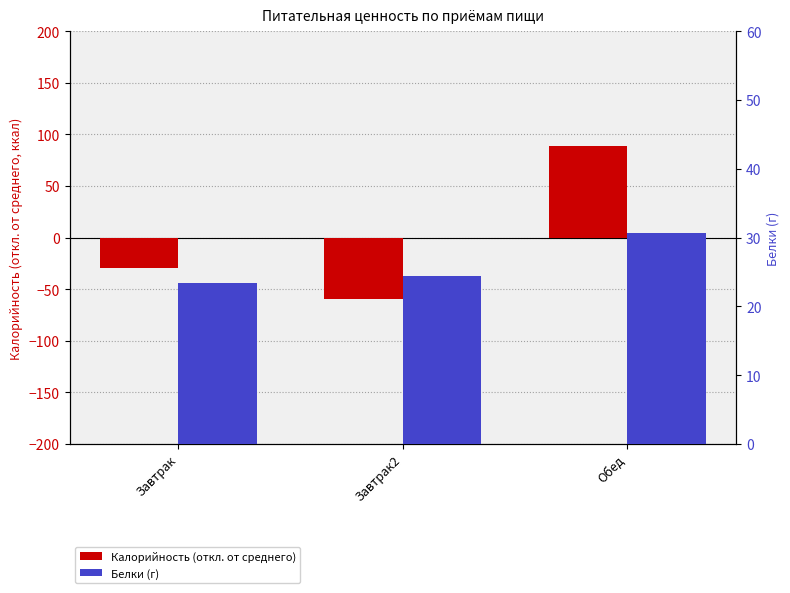

What is the difference between the Калорийность (откл. от среднего) values at Обед and Завтрак2?

148.7